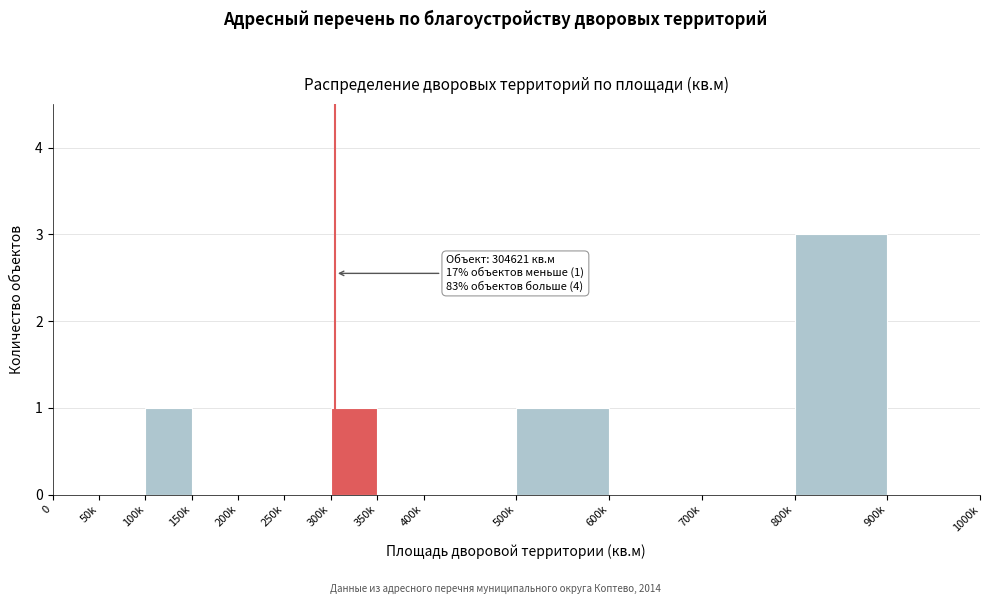

Reading left to right, list all the values displayed in this chart.

0=0	50k=0	100k=1	150k=0	200k=0	250k=0	300k=1	350k=0	400k=0	500k=1	600k=0	700k=0	800k=3	900k=0